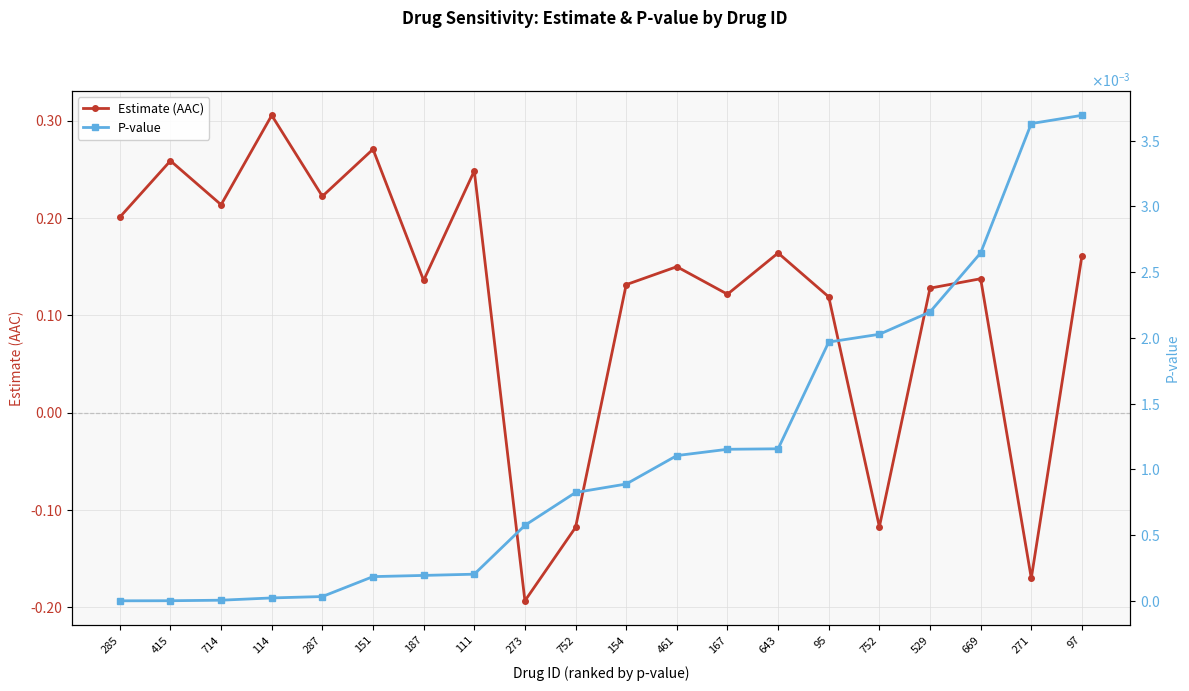

Reading right to left, what are all the values shown in this chart?

Estimate (AAC): 0.2	-0.2	0.1	0.1	-0.1	0.1	0.2	0.1	0.2	0.1	-0.1	-0.2	0.2	0.1	0.3	0.2	0.3	0.2	0.3	0.2
P-value: 0.0	0.0	0.0	0.0	0.0	0.0	0.0	0.0	0.0	0.0	0.0	0.0	0.0	0.0	0.0	0.0	0.0	0.0	0.0	0.0